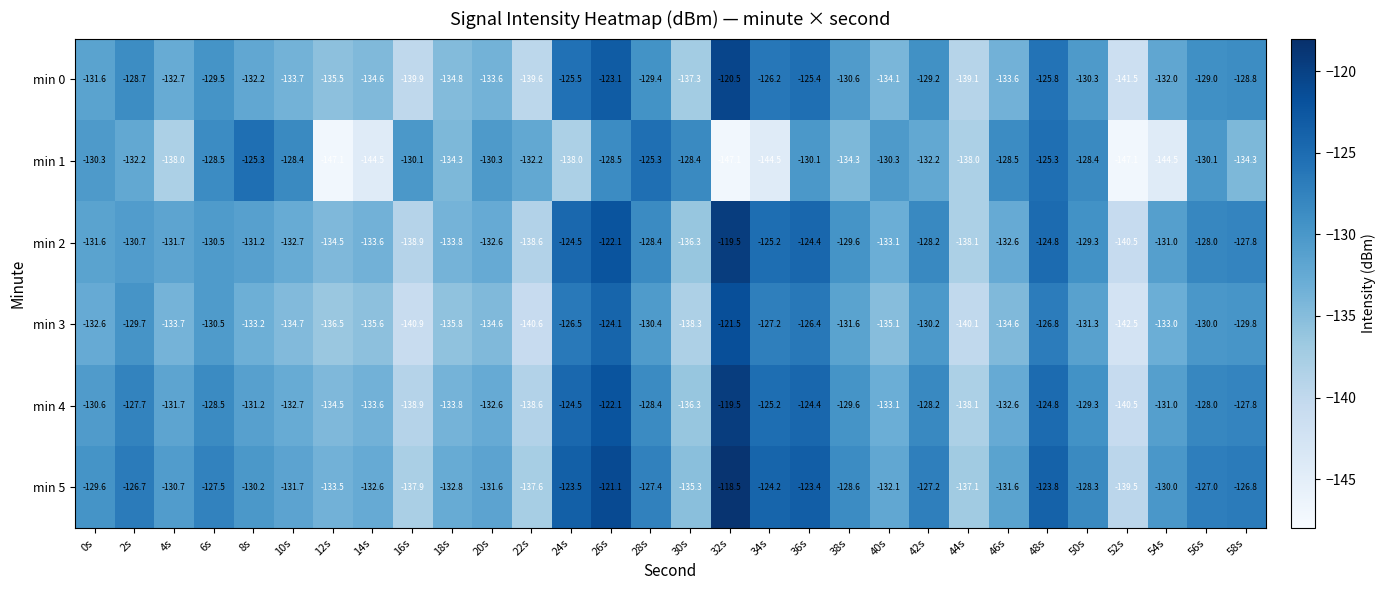

At which category is the sum across all series the highest?

26s